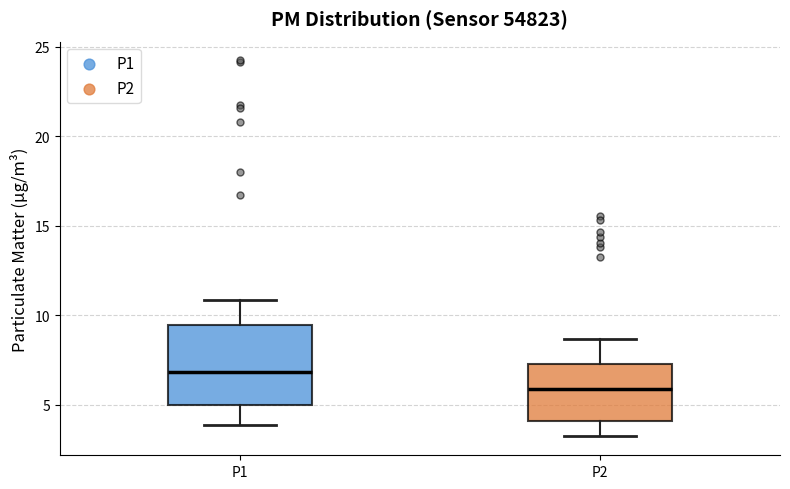

Which box has the lowest median line?

P2